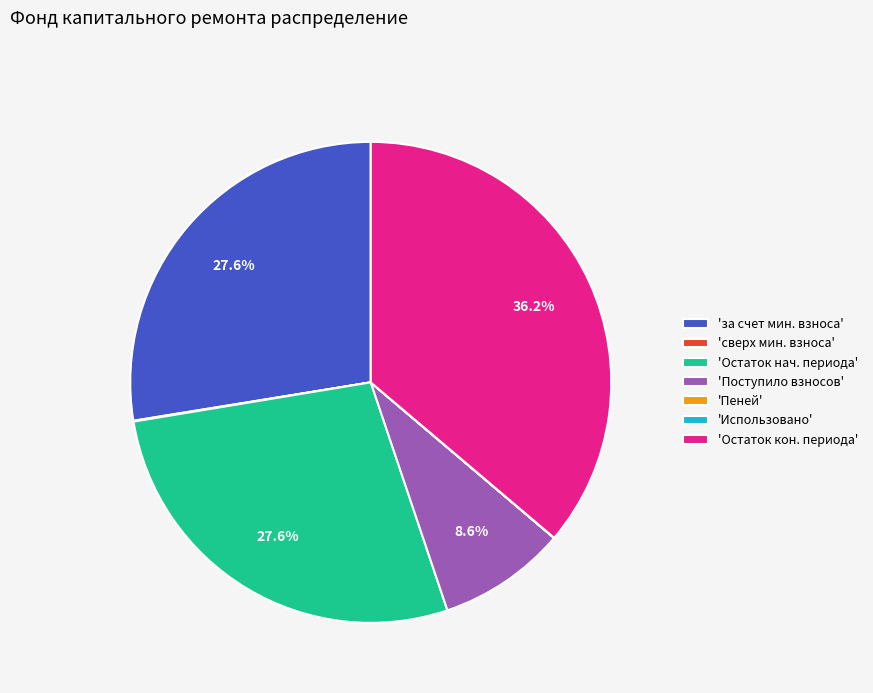

Between 'за счет мин. взноса' and 'Поступило взносов', which is larger?

'за счет мин. взноса'